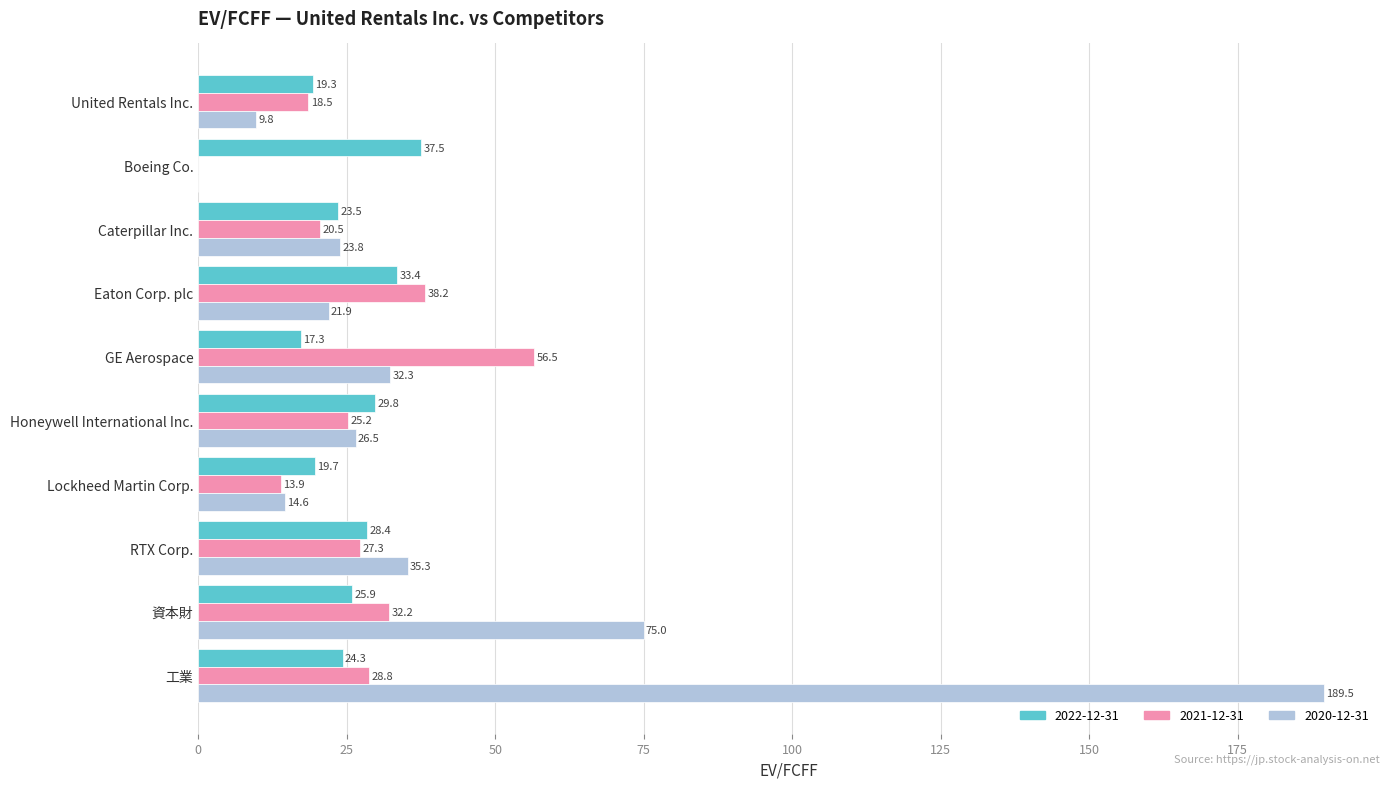

What are all the series names shown in the legend?

2022-12-31, 2021-12-31, 2020-12-31